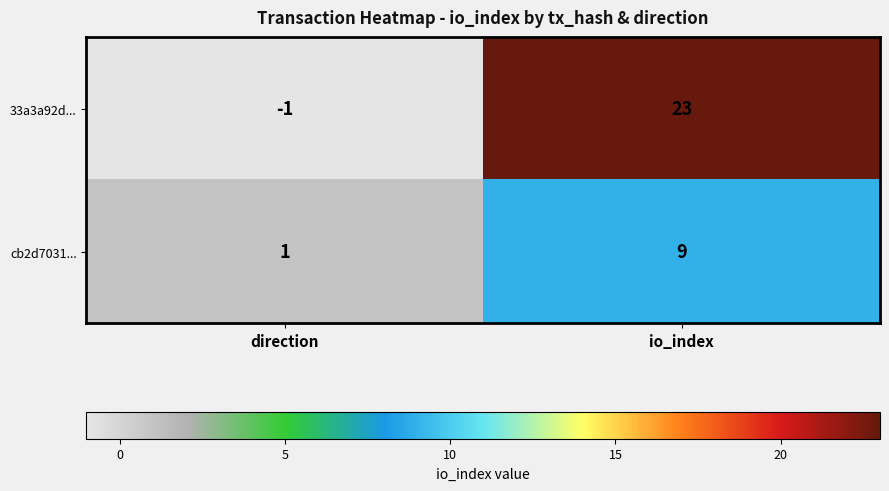

At which category is the sum across all series the highest?

io_index